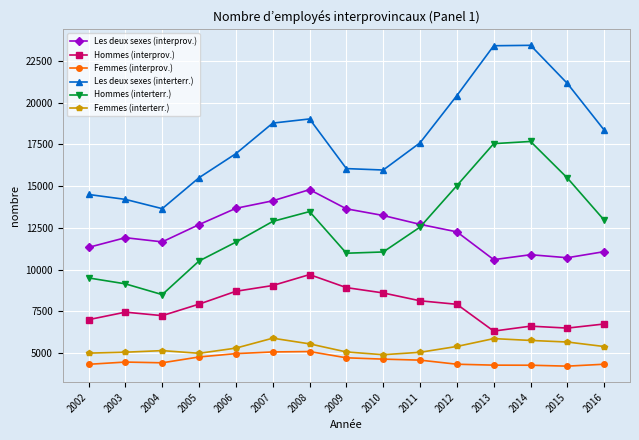

Read the Hommes (interprov.) value at 2011, to the nearest 100.

8100